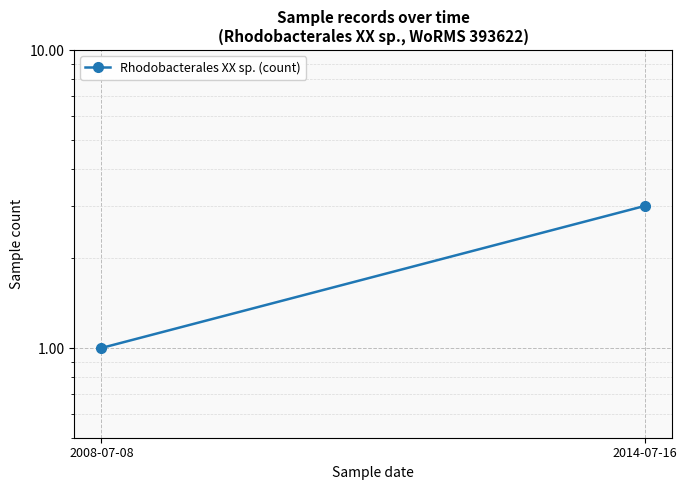

What is the label of the 1st point from the right?

2014-07-16